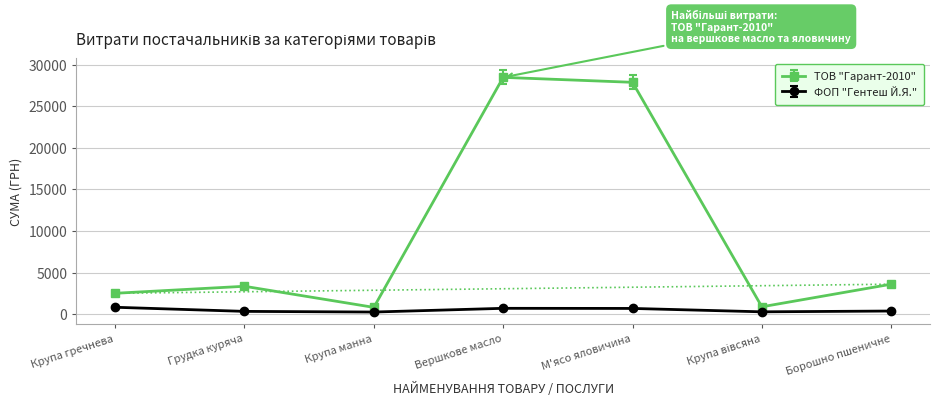

In ТОВ "Гарант-2010", how many points are lower than both neighbors (excluding endpoints)?

2